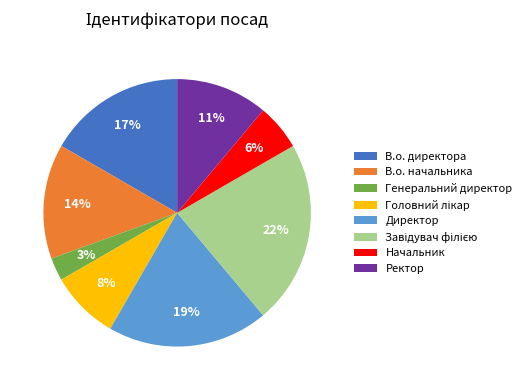

The Начальник slice represents 6% of the pie. True or false?

True